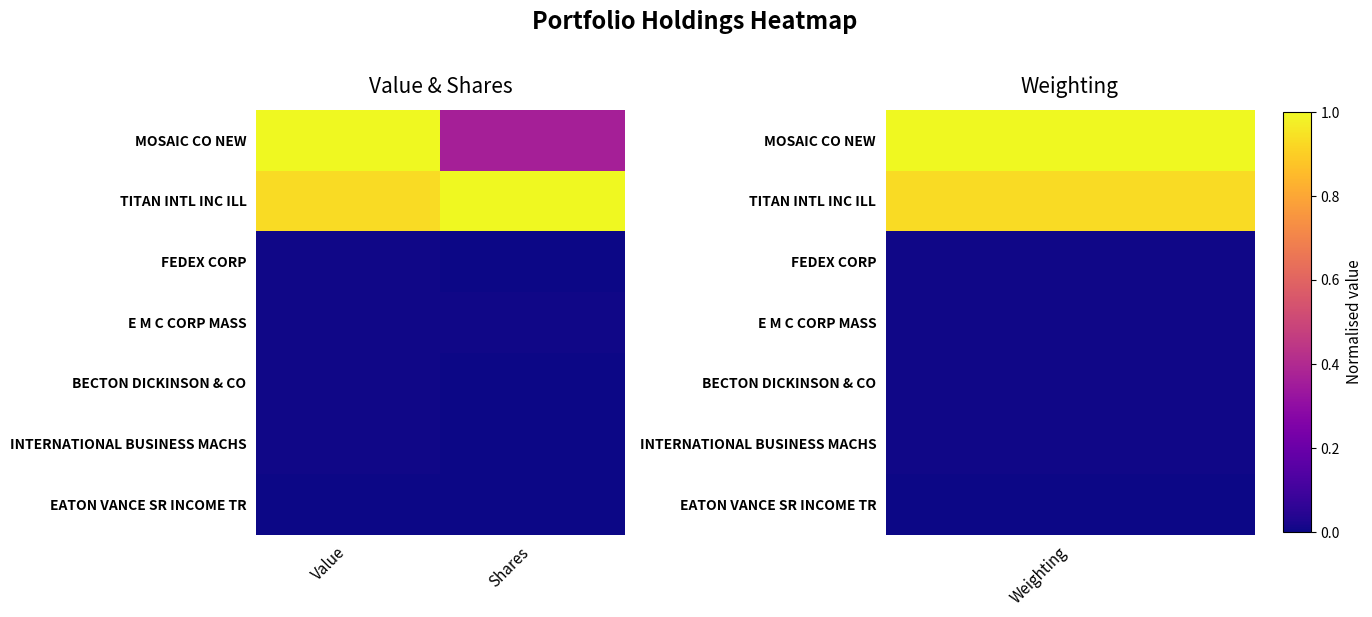

Which series has the widest spread of values?

MOSAIC CO NEW